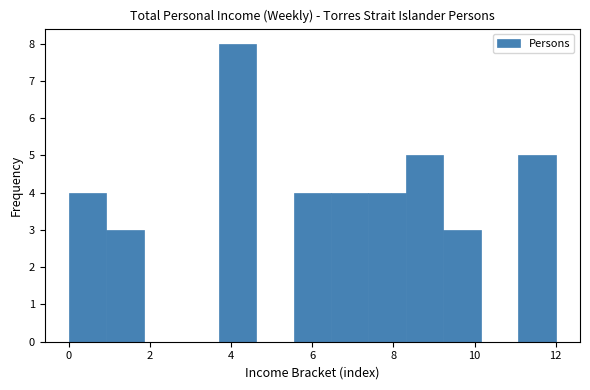

Reading left to right, transcribe this chart: for each bar, give the range it covers on the x-axis and its height. Neither the bar edges nor the heights are printed on the chart, so give them approximately, as read against the axes.

0.0 to 1.0: 4
1.0 to 1.8: 3
1.8 to 2.8: 0
2.8 to 3.6: 0
3.6 to 4.6: 8
4.6 to 5.6: 0
5.6 to 6.4: 4
6.4 to 7.4: 4
7.4 to 8.4: 4
8.4 to 9.2: 5
9.2 to 10.2: 3
10.2 to 11.0: 0
11.0 to 12.0: 5